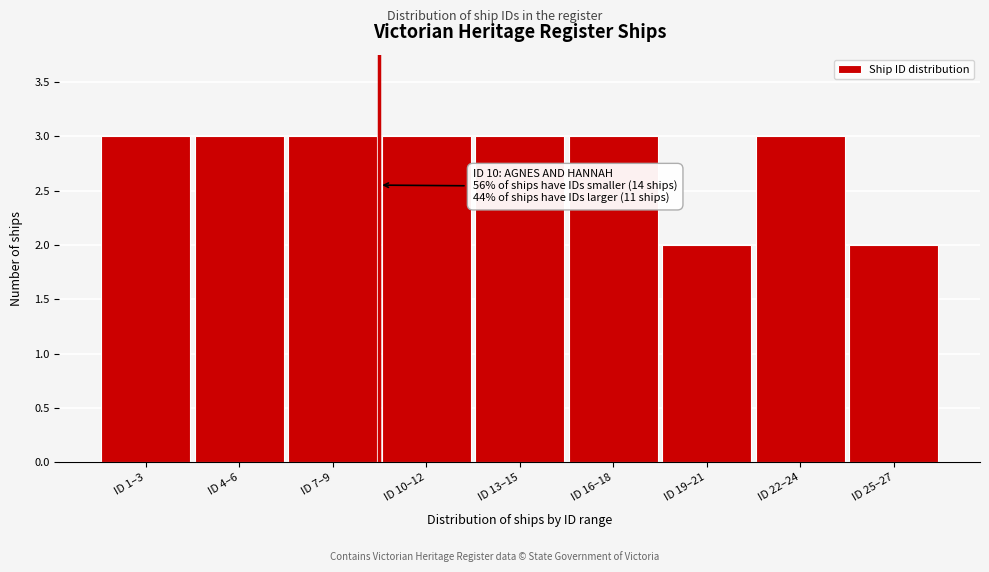

Reading left to right, transcribe all the data shown in this chart.

ID 1–3=3	ID 4–6=3	ID 7–9=3	ID 10–12=3	ID 13–15=3	ID 16–18=3	ID 19–21=2	ID 22–24=3	ID 25–27=2